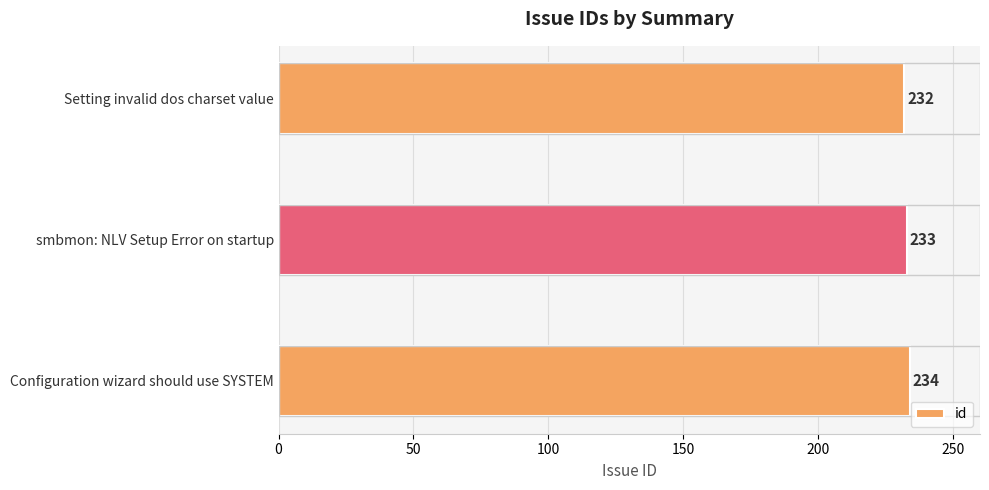

Rank the categories by value from highest to lowest.

Configuration wizard should use SYSTEM, smbmon: NLV Setup Error on startup, Setting invalid dos charset value